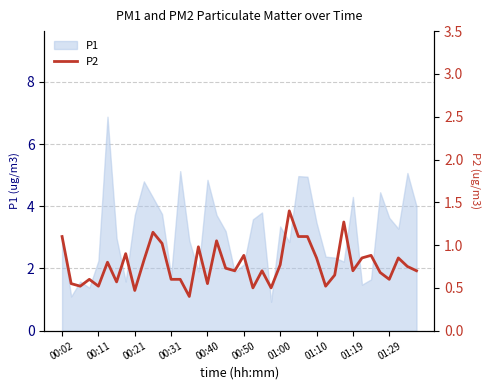

Is it true that P1 equals 7.3 at 01:19?

False